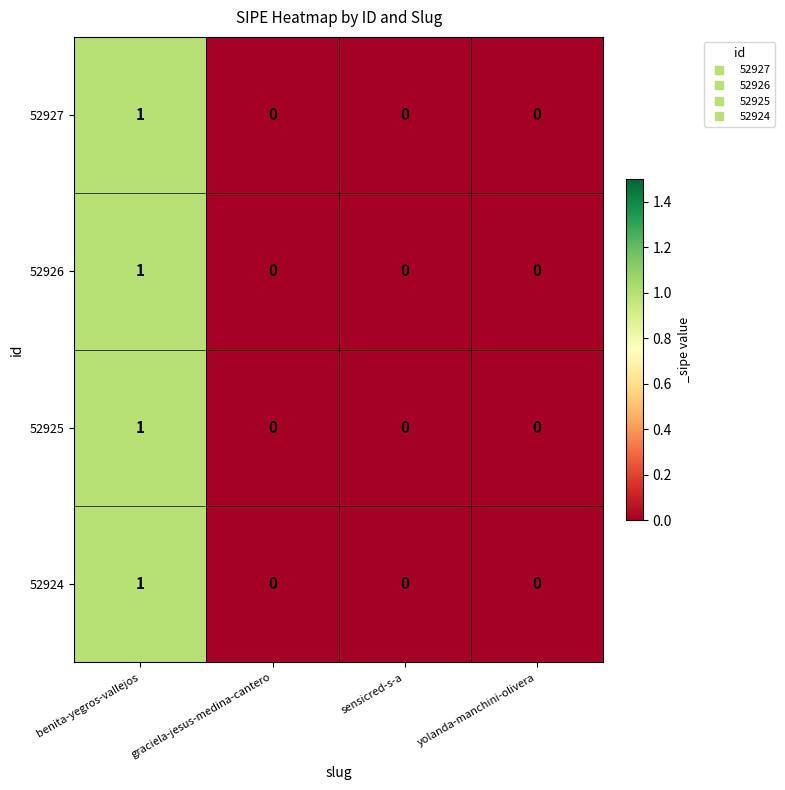

The 52925 series shows 0 at sensicred-s-a. True or false?

True